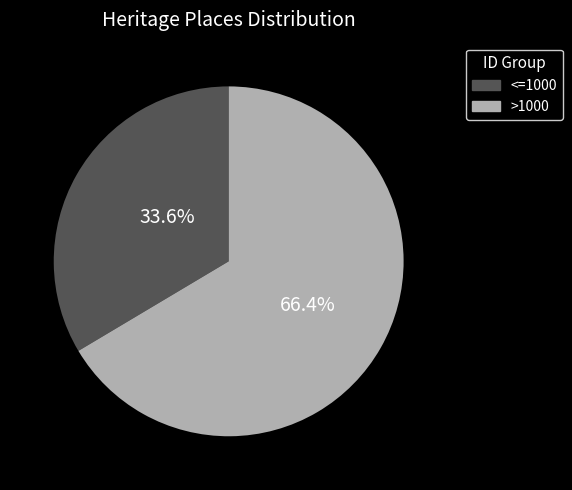

To the nearest percent, what is the average slice percentage?

50%